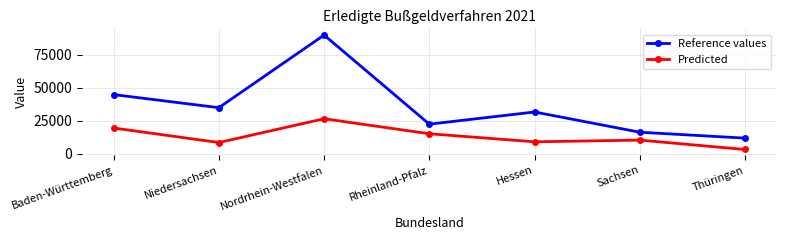

Reading right to left, what are all the values shown in this chart?

Reference values: 11763	16255	31601	22358	89968	34867	44806
Predicted: 3149	10267	8979	15100	26487	8434	19442